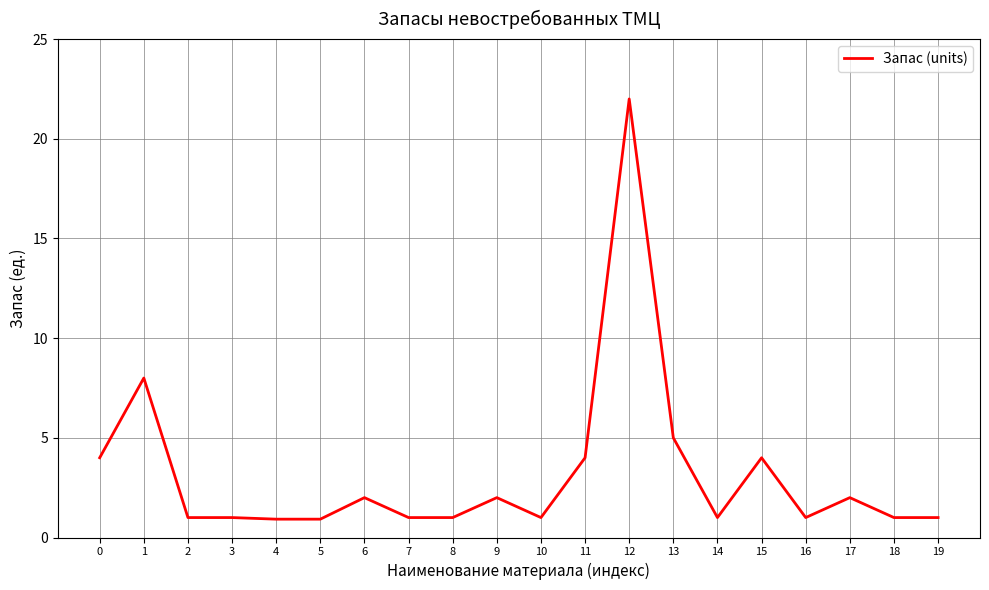

True or false: the data shows 2.8 at 9.

False